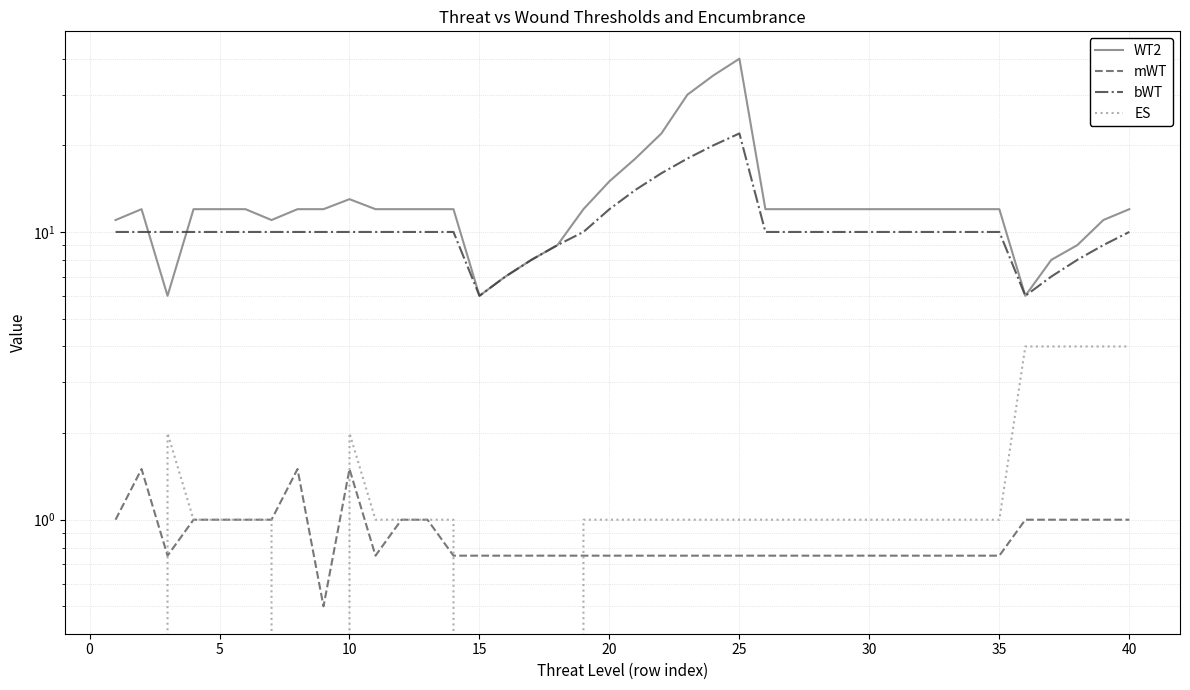

How many data points in ES are above 1?

7